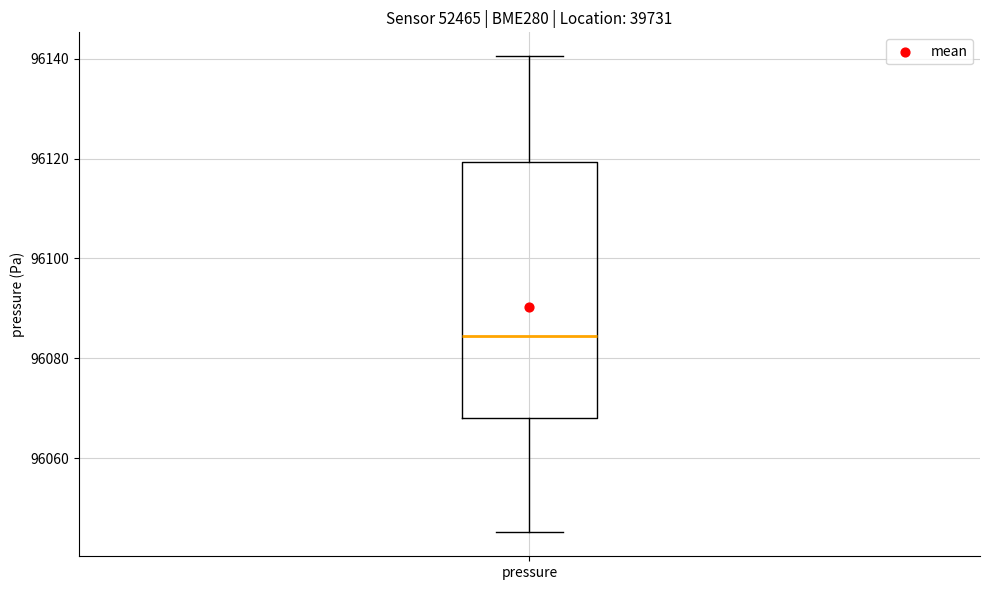

Read this box plot against the y-axis: the position of the median line, the range covered by the box, and the ends of both whiskers. The values are not printed on the chart, so give them approximately, as read against the axis.

median 96084, box 96068 to 96120, whiskers 96046 to 96140